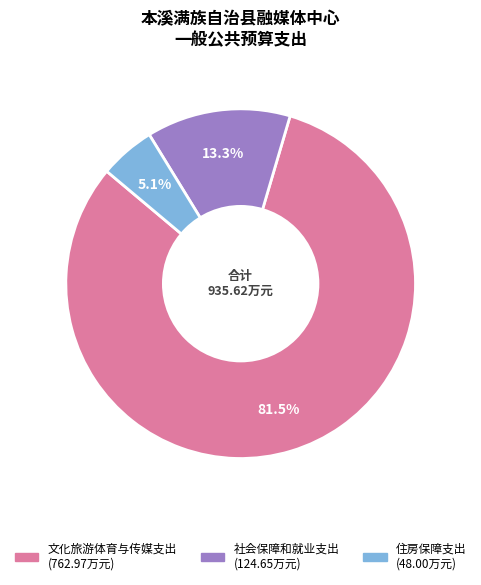

Does any single category account for the majority?

Yes